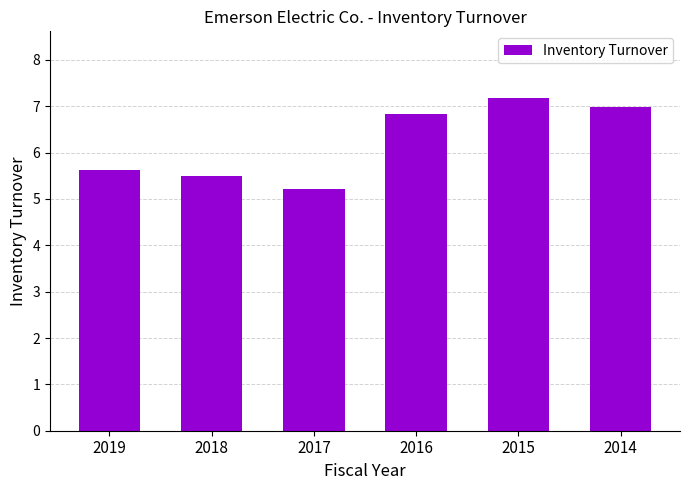

How many series are shown in this chart?

1